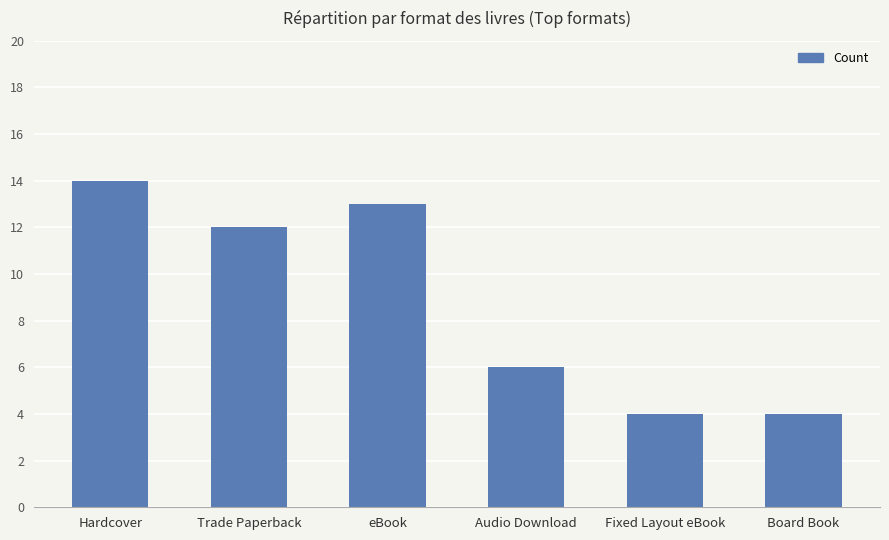

True or false: the data shows 4 at Board Book.

True